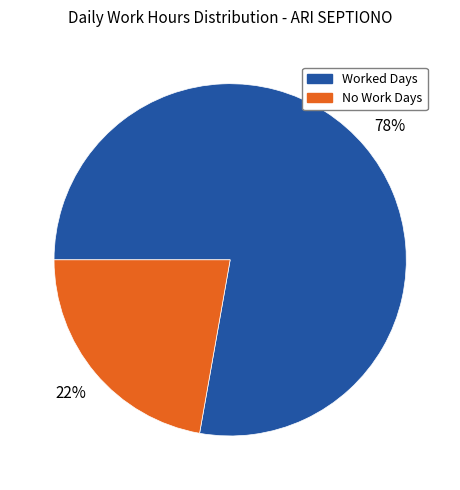

Is there any slice that represents more than half of the pie?

Yes